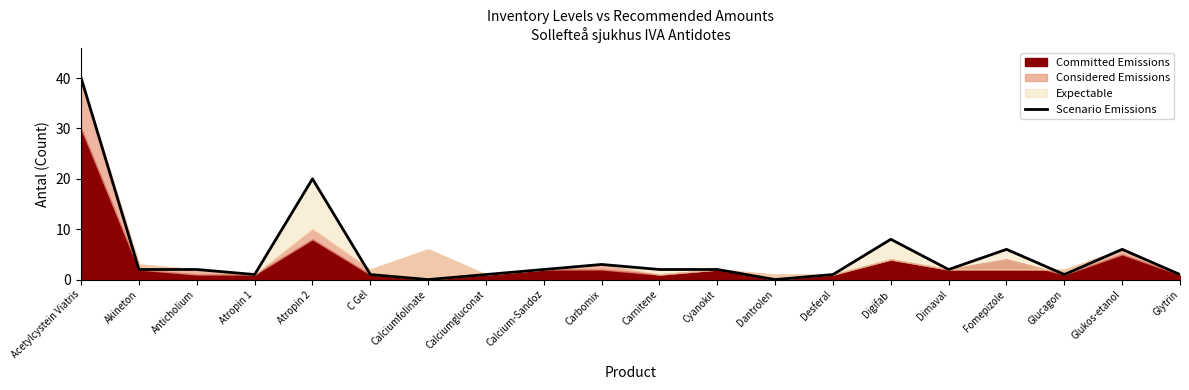

The value at Carnitene is 2. True or false?

True